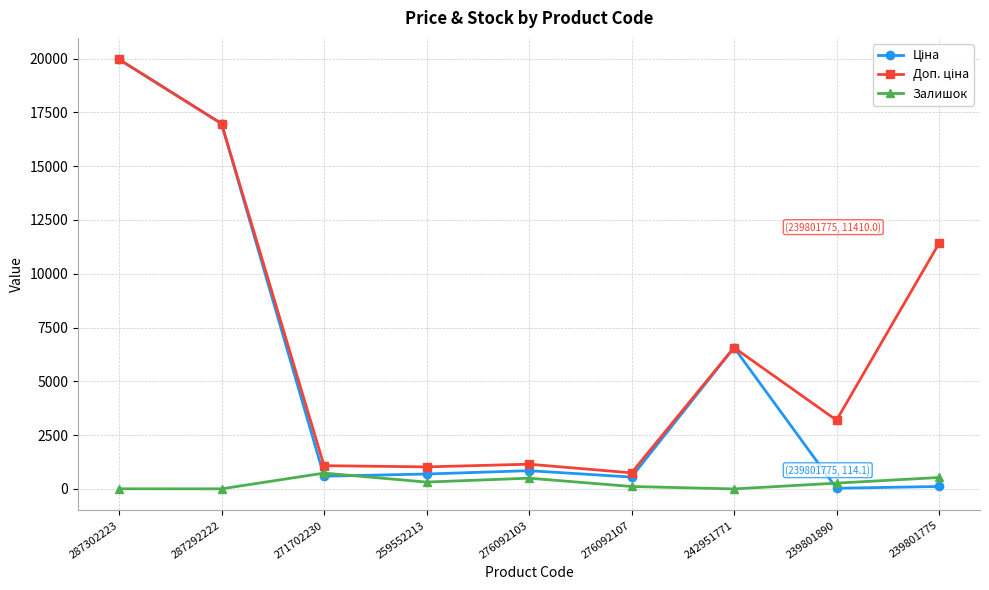

True or false: Залишок has more than 0 points higher than both neighbors.

True